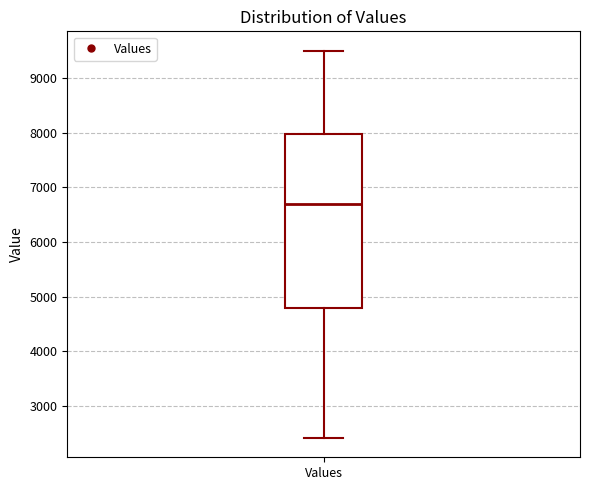

Read this box plot against the y-axis: the position of the median line, the range covered by the box, and the ends of both whiskers. The values are not printed on the chart, so give them approximately, as read against the axis.

median 6700, box 4800 to 8000, whiskers 2400 to 9500